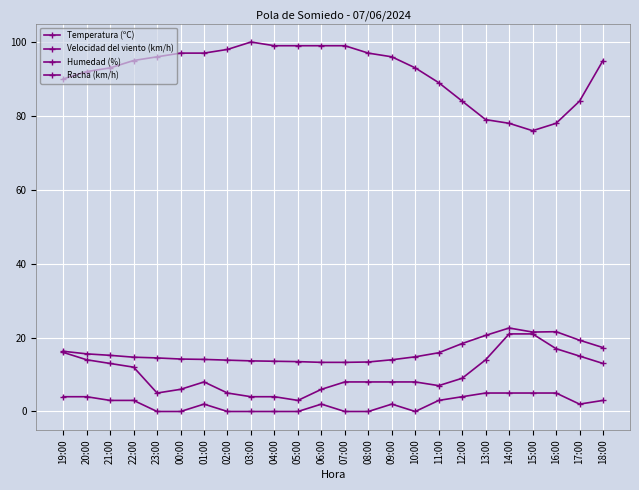

What is the difference between the second highest and second lowest values in the Humedad (%) series?

21.0